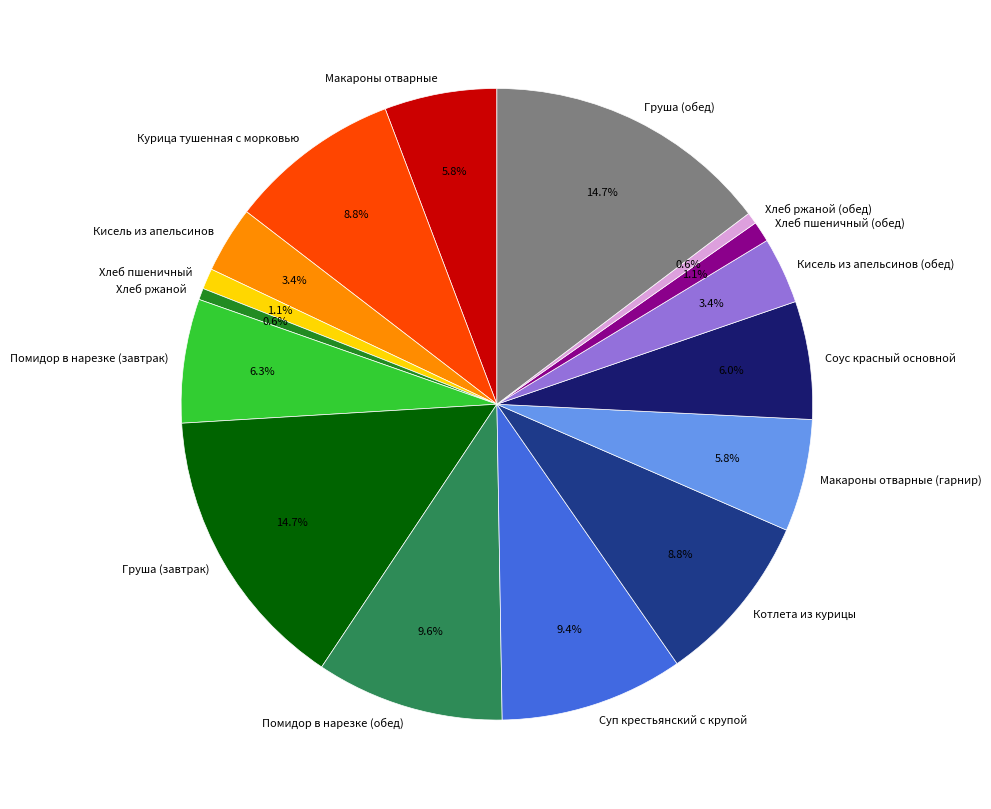

Which has a higher value, Груша (завтрак) or Курица тушенная с морковью?

Груша (завтрак)